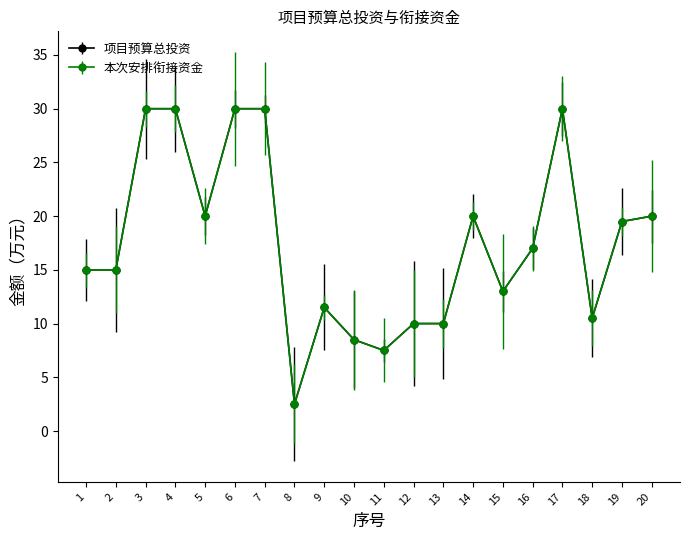

Does the chart have visible grid lines?

No